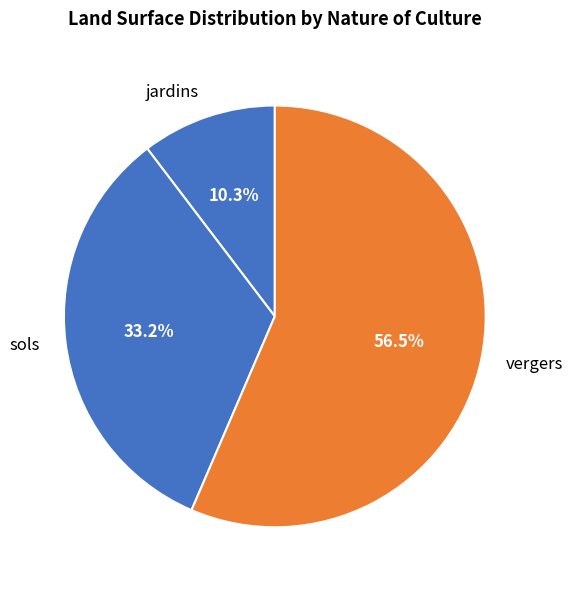

What is the smallest slice in the pie chart?

jardins